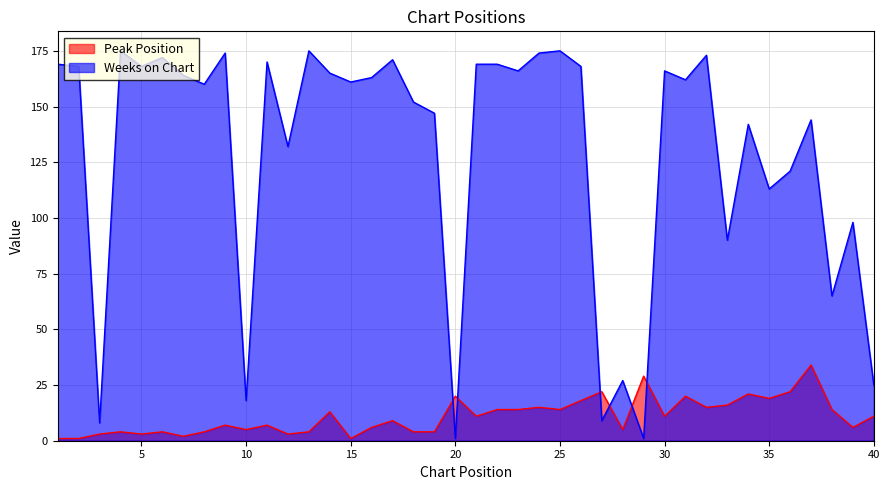

What are all the series names shown in the legend?

Peak Position, Weeks on Chart